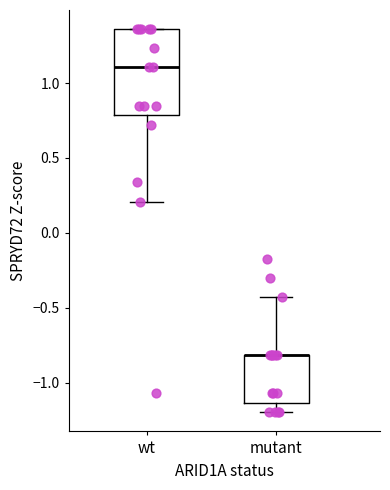

Comparing the boxes themselves (not the whiskers), which one is the tallest?

wt